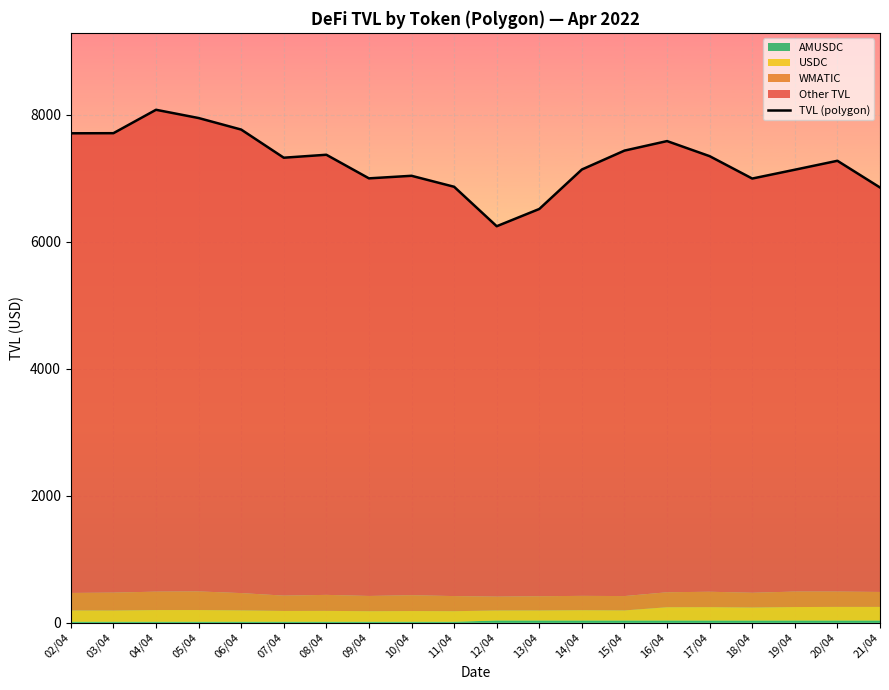

Is it true that the value at 15/04 is 11555.7?

False